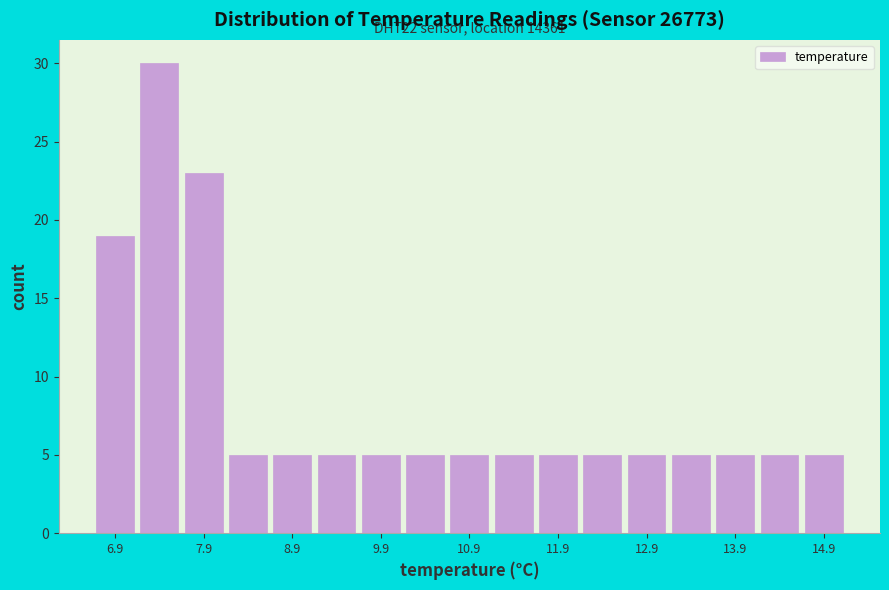

Which range on the x-axis has the tallest bar?

7.15 to 7.65